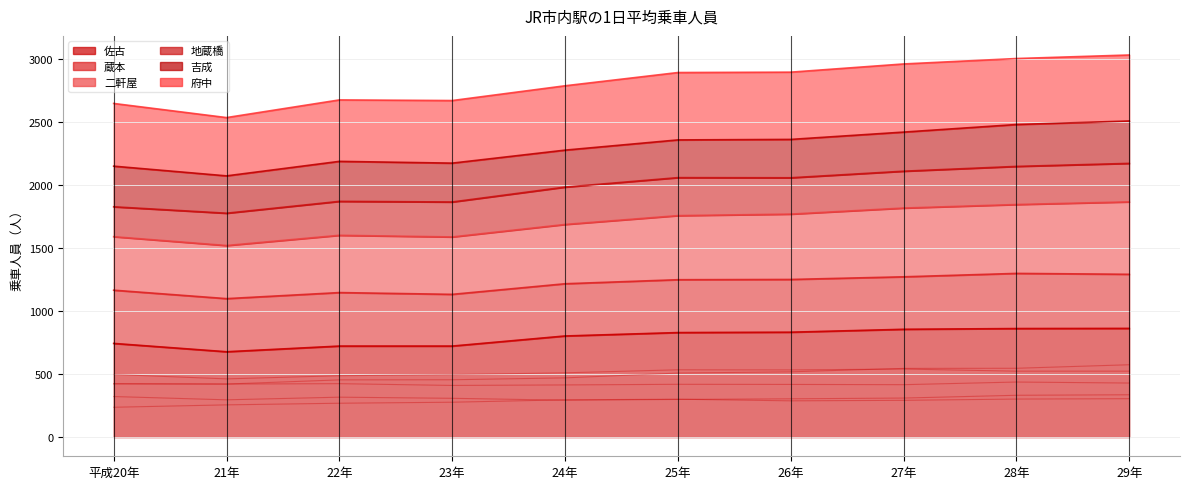

Reading right to left, what are all the values shown in this chart?

佐古: 29年=862	28年=861	27年=855	26年=832	25年=829	24年=802	23年=722	22年=722	21年=677	平成20年=743
蔵本: 29年=429	28年=437	27年=416	26年=418	25年=419	24年=414	23年=410	22年=424	21年=421	平成20年=422
二軒屋: 29年=574	28年=546	27年=545	26年=518	25年=508	24年=470	23年=455	22年=454	21年=421	平成20年=424
地蔵橋: 29年=305	28年=302	27年=292	26年=288	25年=301	24年=296	23年=277	22年=269	21年=256	平成20年=237
吉成: 29年=336	28年=332	27年=310	26年=304	25年=299	24年=293	23年=308	22年=317	21年=296	平成20年=322
府中: 29年=523	28年=523	27年=540	26年=533	25年=534	24年=510	23年=496	22年=487	21年=462	平成20年=497